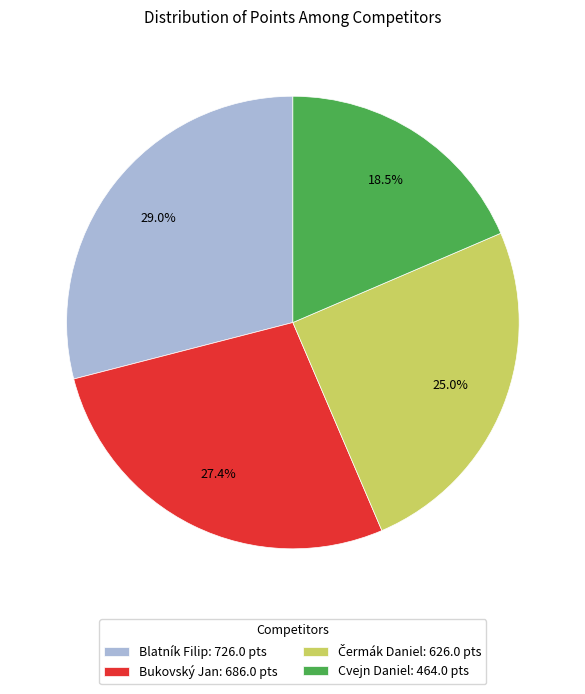

Is there any slice that represents more than half of the pie?

No